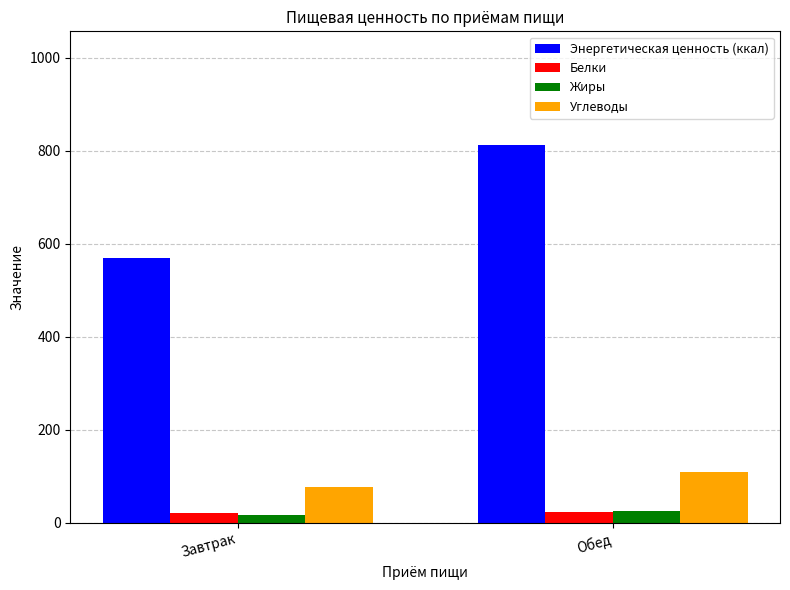

Is it true that Углеводы equals 113.5 at Завтрак?

False